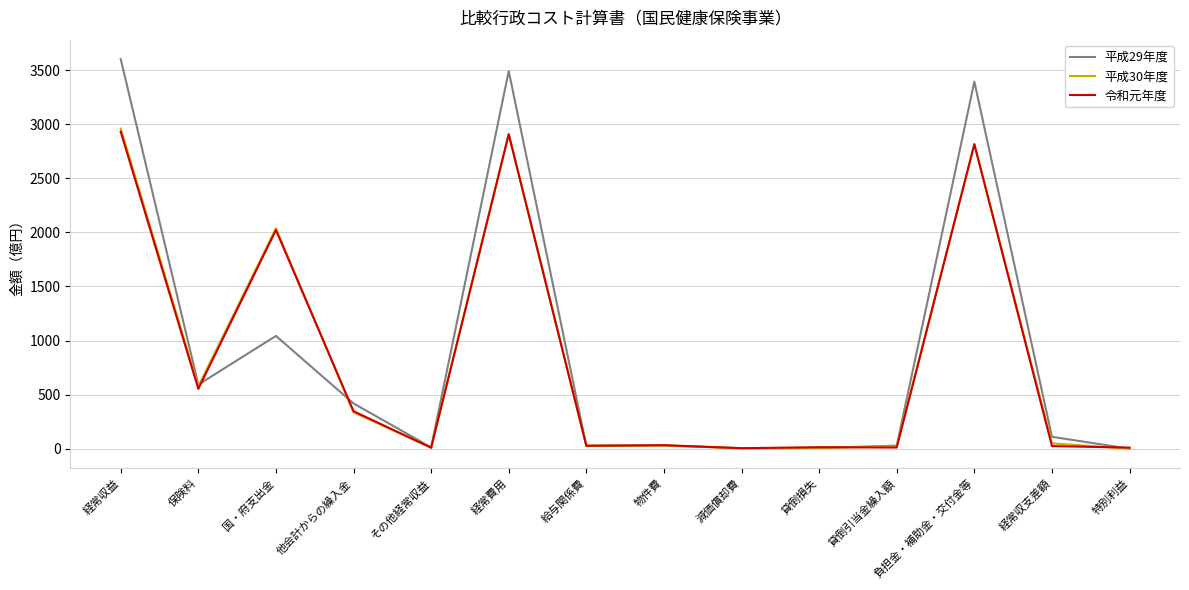

At which label is 平成30年度 closest to 1479?

国・府支出金